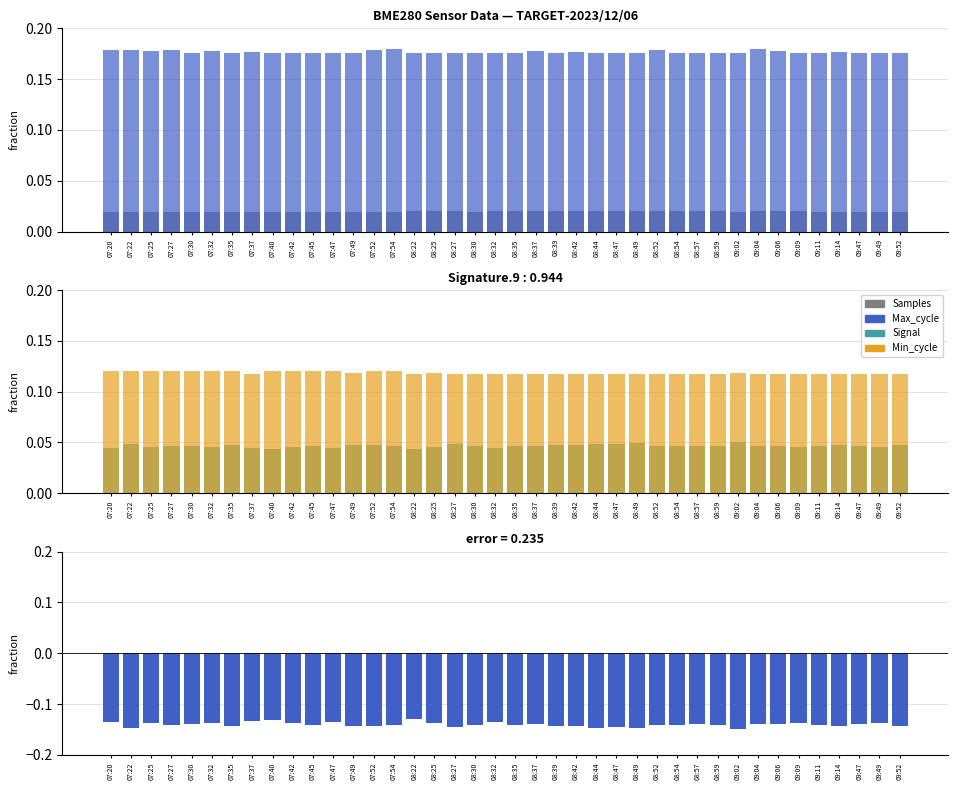

Is it true that Signal equals 0.0 at 07:32?

True